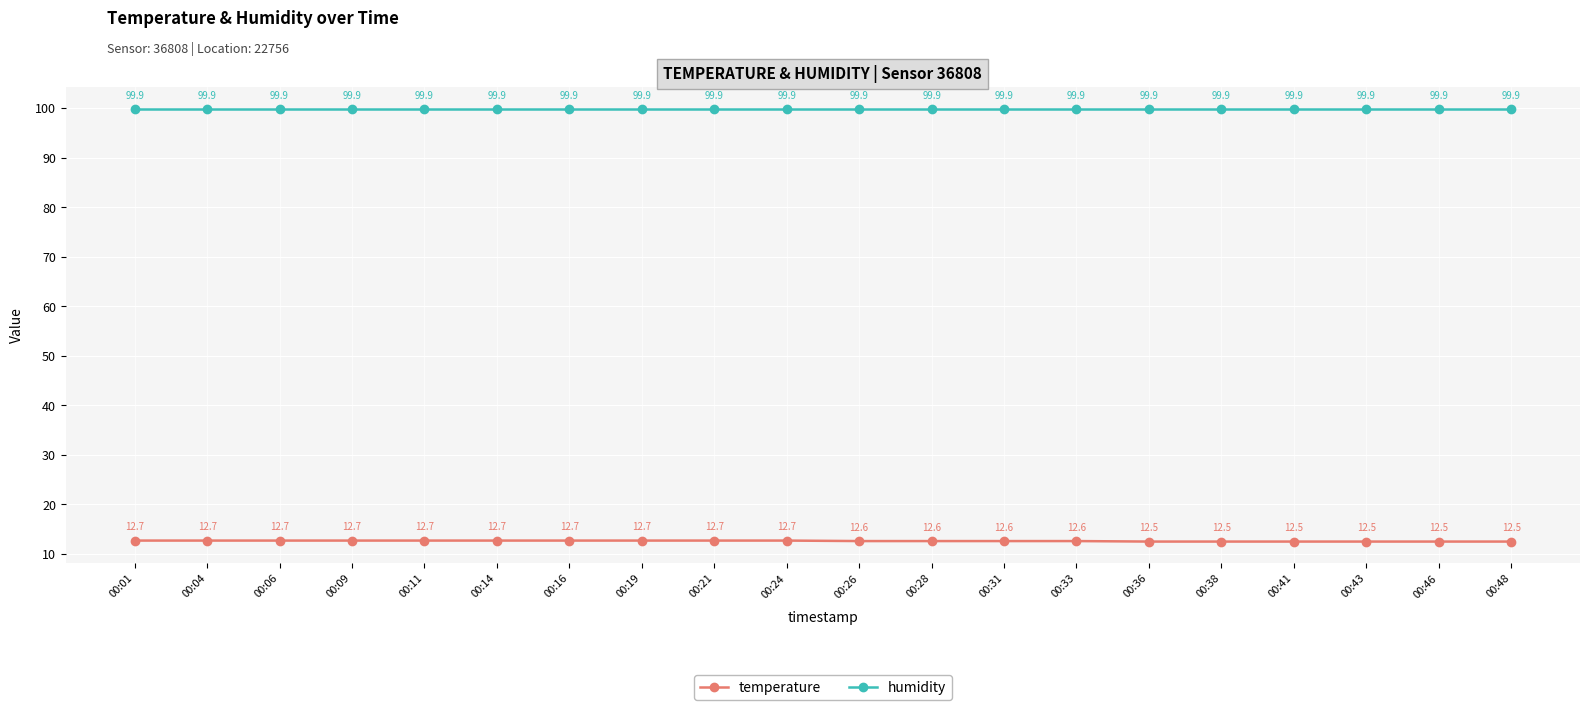

True or false: humidity has a value of 99.9 at 00:11.

True